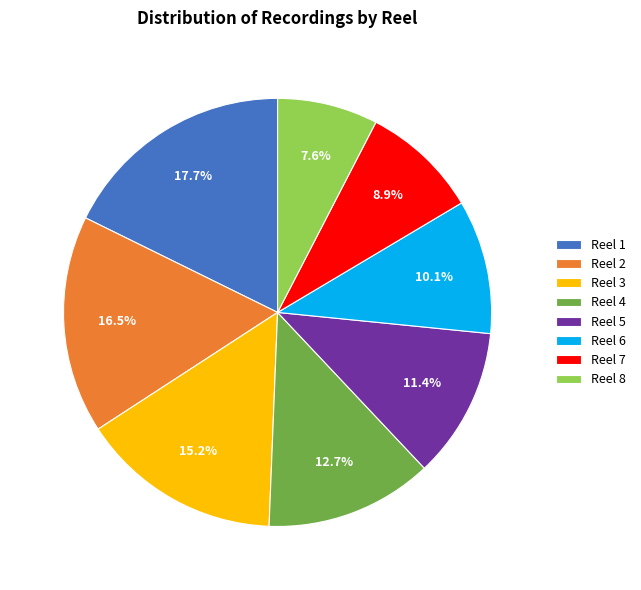

To the nearest percent, what is the difference between the largest and smallest slice percentages?

10%